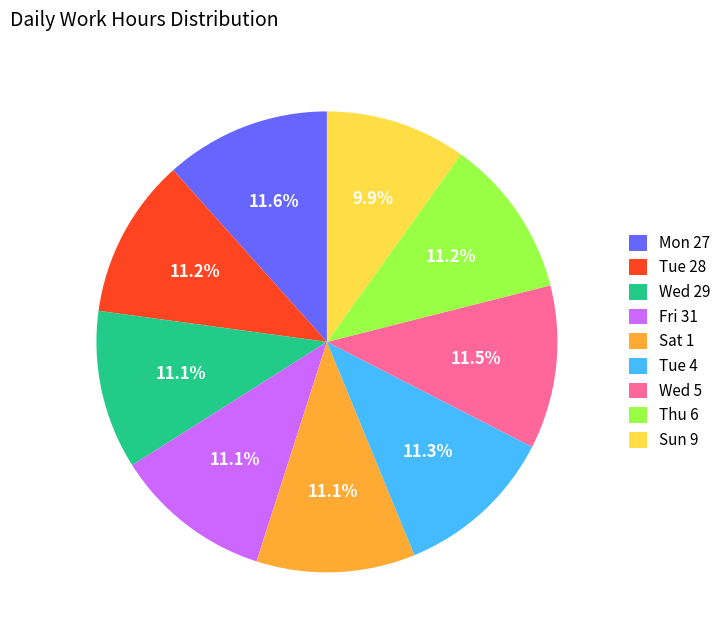

What percentage do Sun 9 and Tue 28 together represent?

21.1%